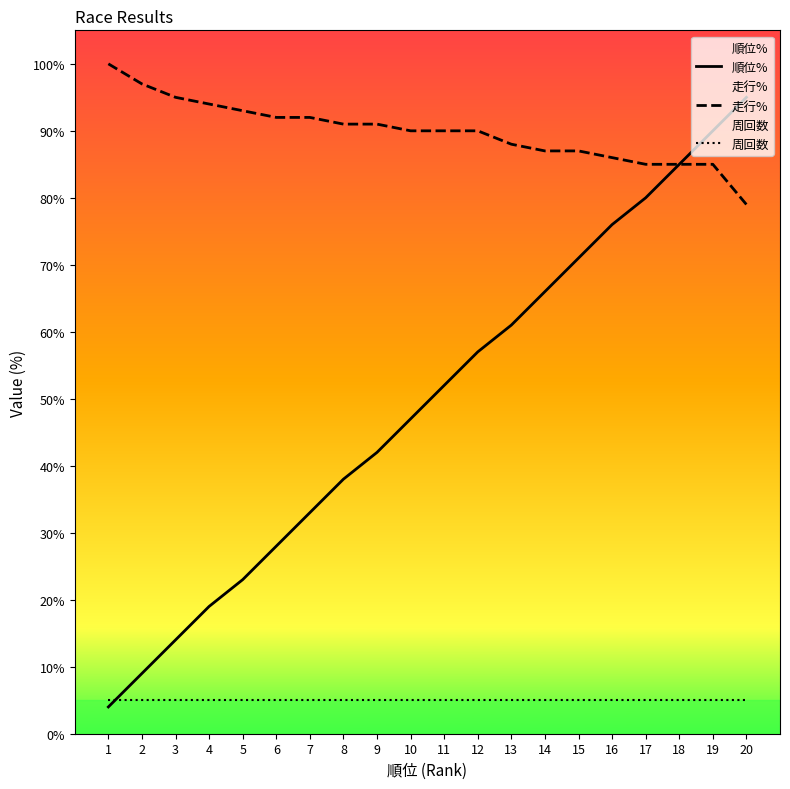

At how many categories does at least one series exceed 18?

20